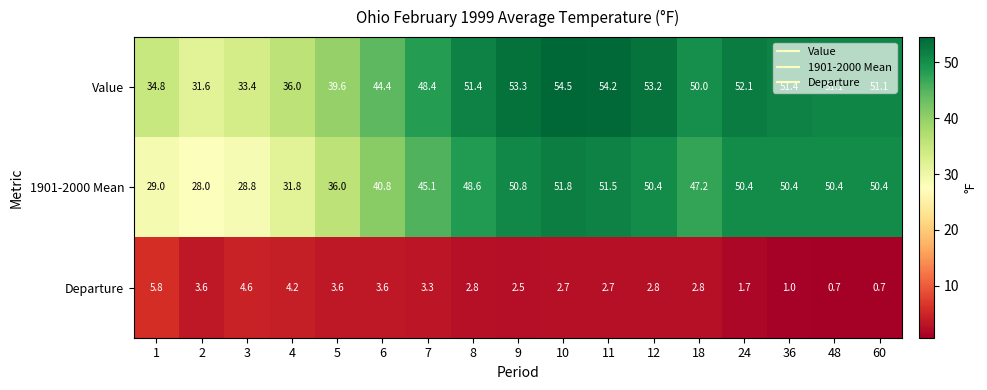

What is the maximum value for Value?

54.5